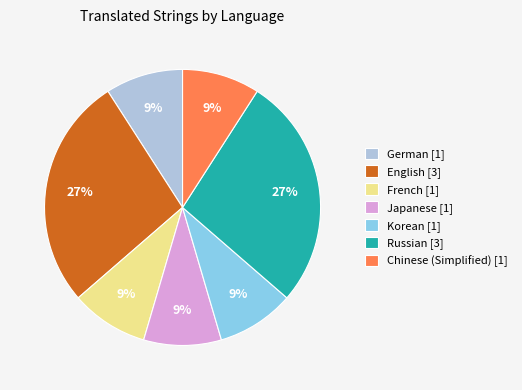

To the nearest percent, what percentage of the pie is Chinese (Simplified) [1]?

9%